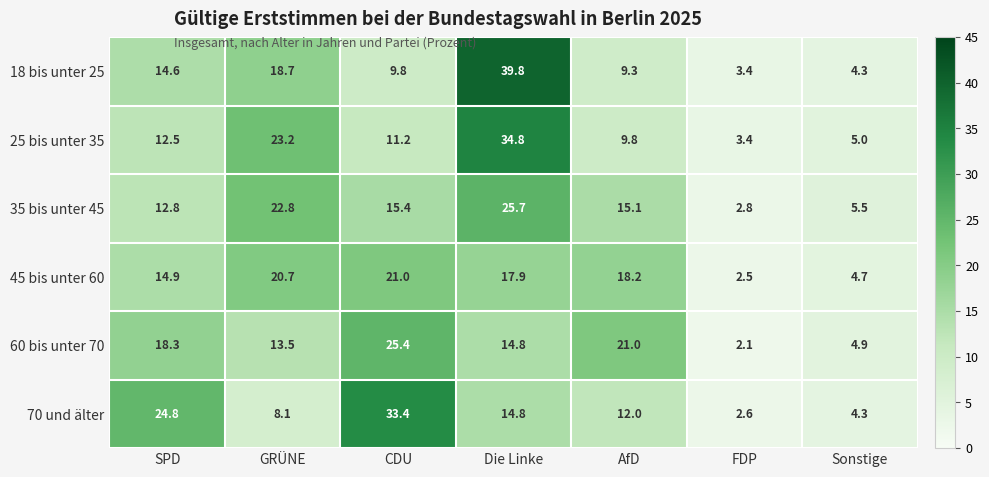

Which category has the highest value across all series?

Die Linke